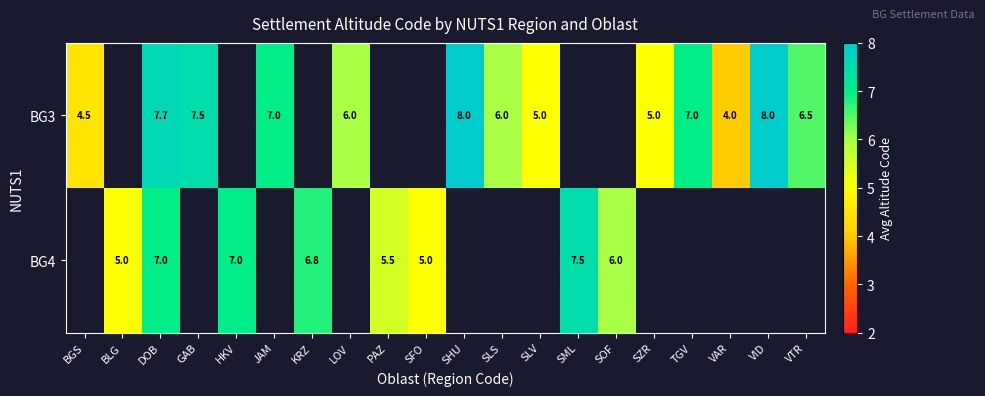

Is it true that BG4 equals 5.0 at SFO?

True